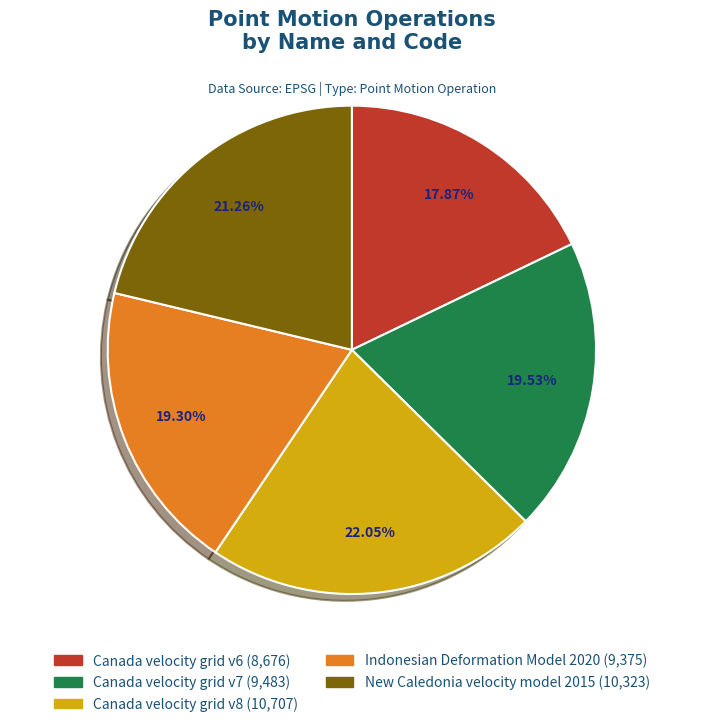

What percentage is the Canada velocity grid v6 slice, to the nearest percent?

18%